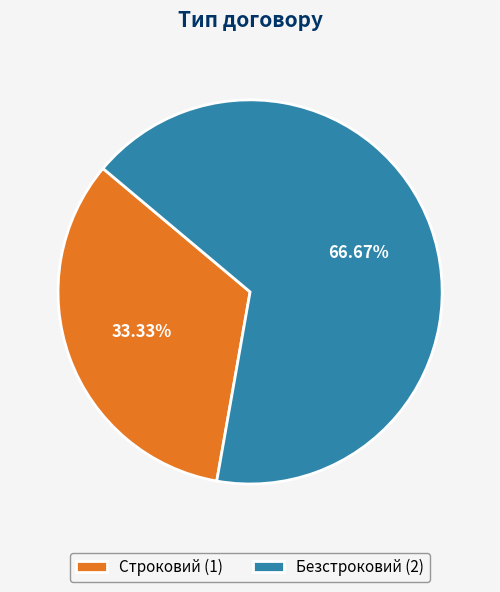

What is the total percentage of Строковий and Безстроковий?

100.0%